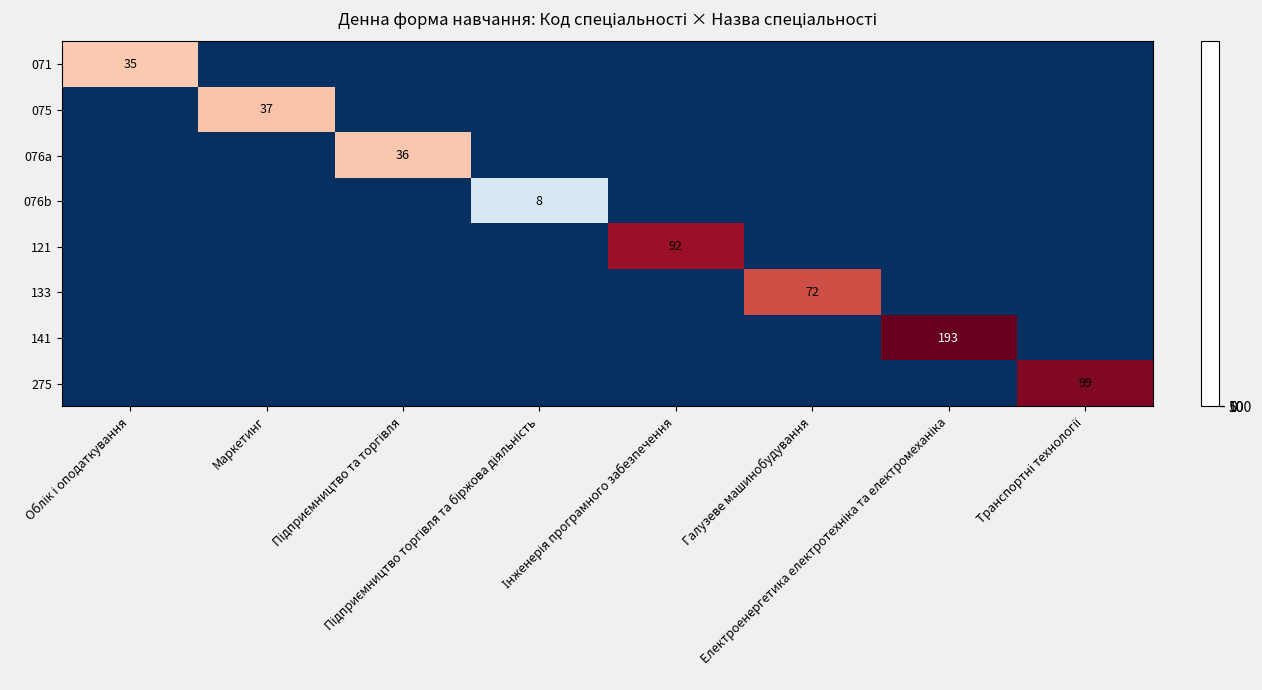

List the series in order of their peak value, highest first.

141, 275, 121, 133, 075, 076a, 071, 076b